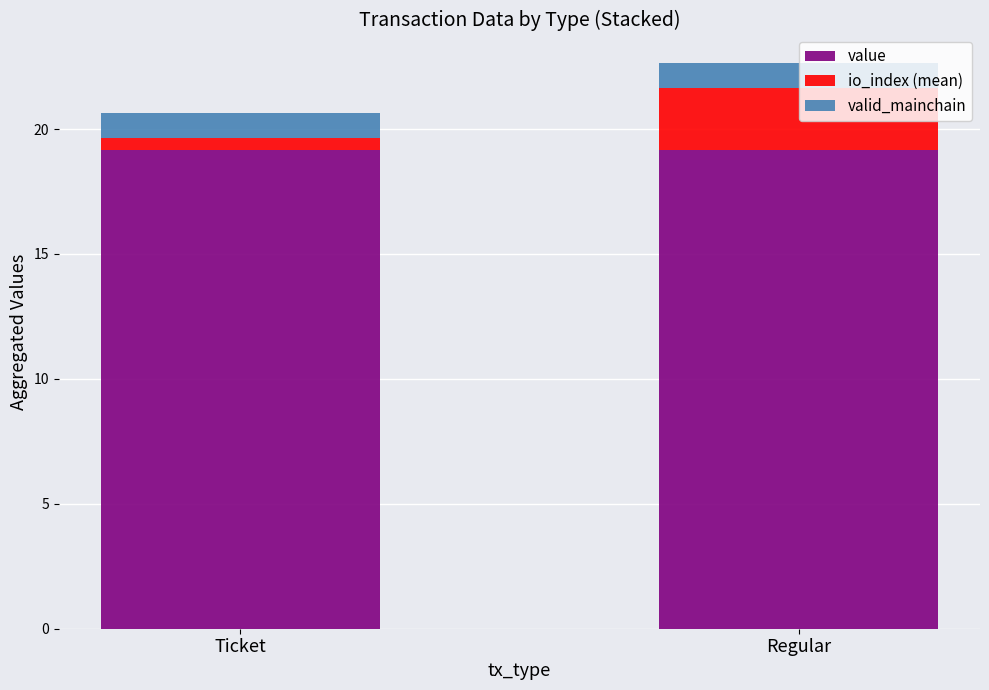

What is the sum of the value values at Ticket and Regular?

38.3